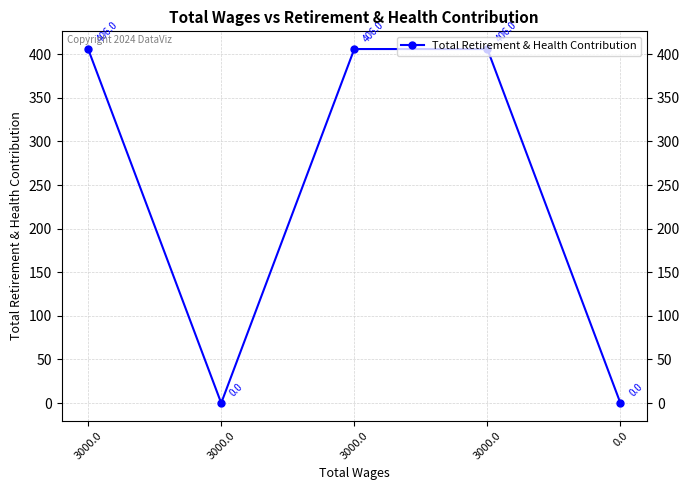

Reading left to right, extract all data points from this chart.

406	0	406	406	0